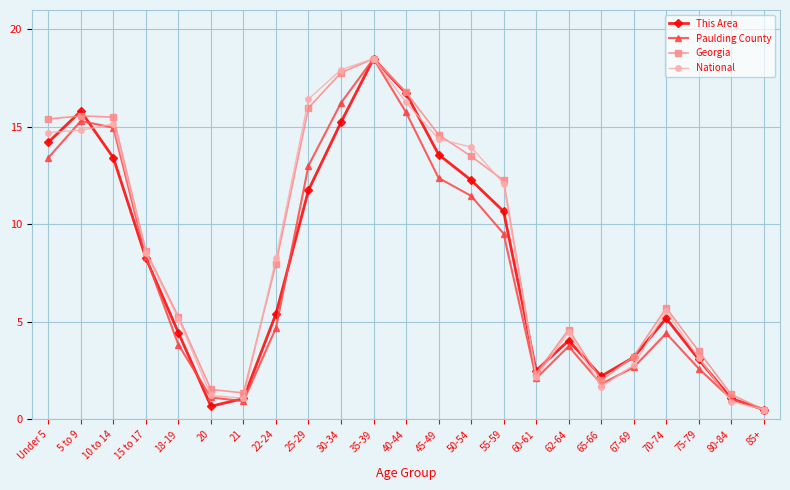

Where do National and Paulding County first cross each other?

Under 5 and 5 to 9